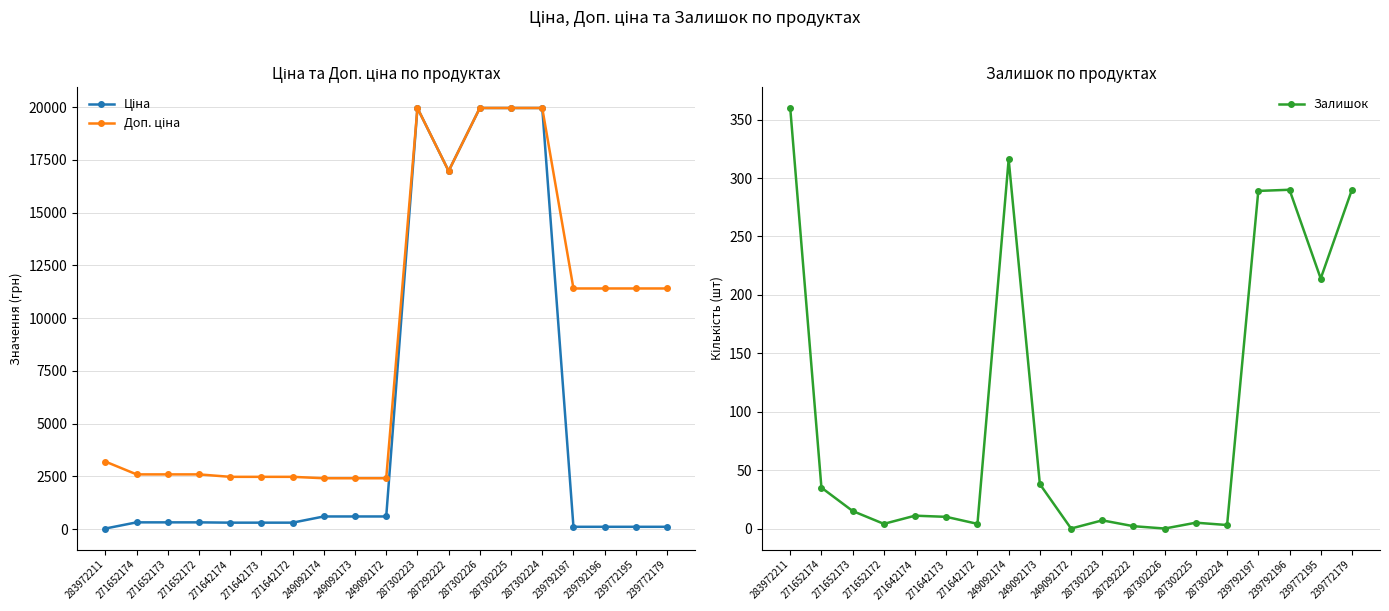

What are all the series names shown in the legend?

Ціна, Доп. ціна, Залишок